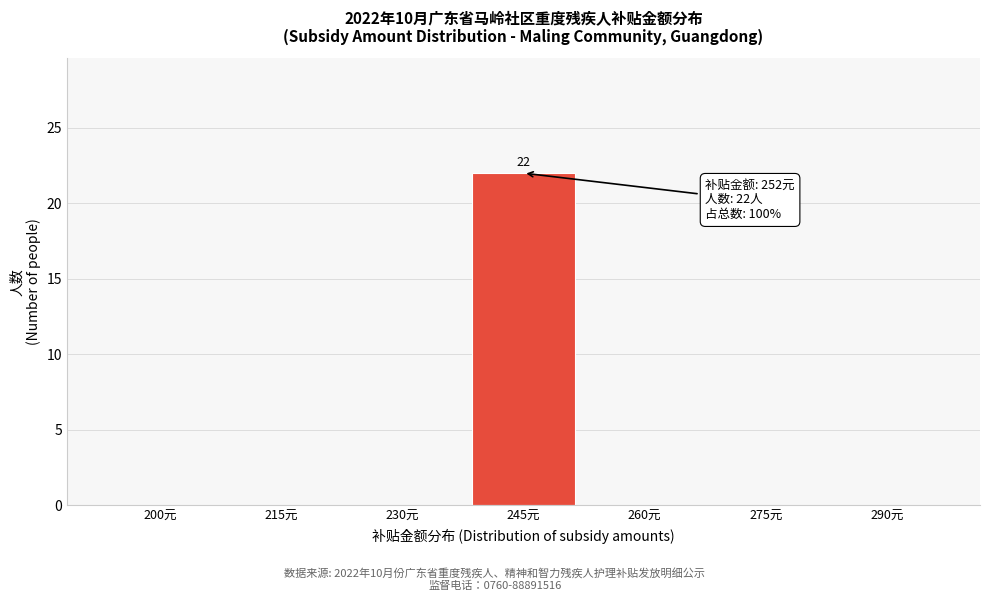

Reading right to left, what are all the values shown in this chart?

290元=0	275元=0	260元=0	245元=22	230元=0	215元=0	200元=0